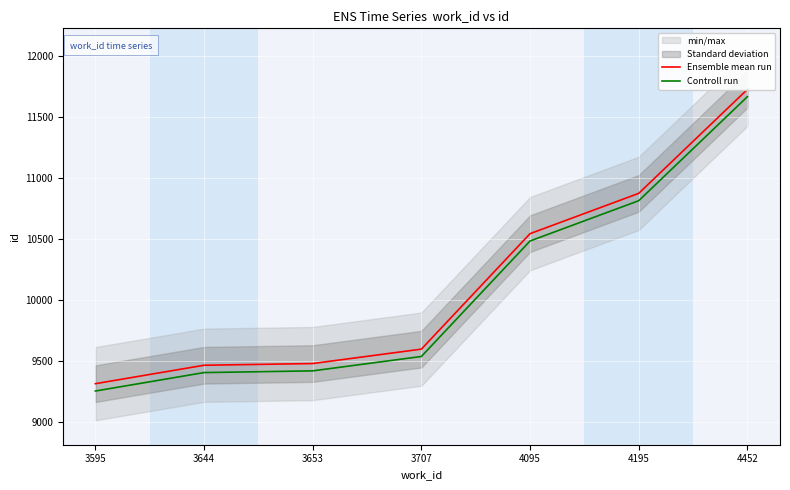

At which category does the chart reach its peak across all series?

4452